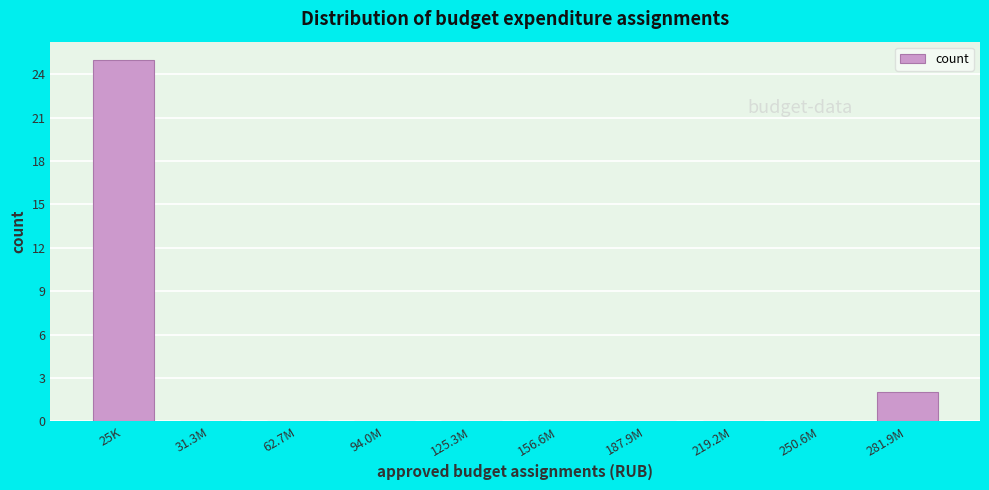

Reading left to right, list all the values displayed in this chart.

25K=25	31.3M=0	62.7M=0	94.0M=0	125.3M=0	156.6M=0	187.9M=0	219.2M=0	250.6M=0	281.9M=2